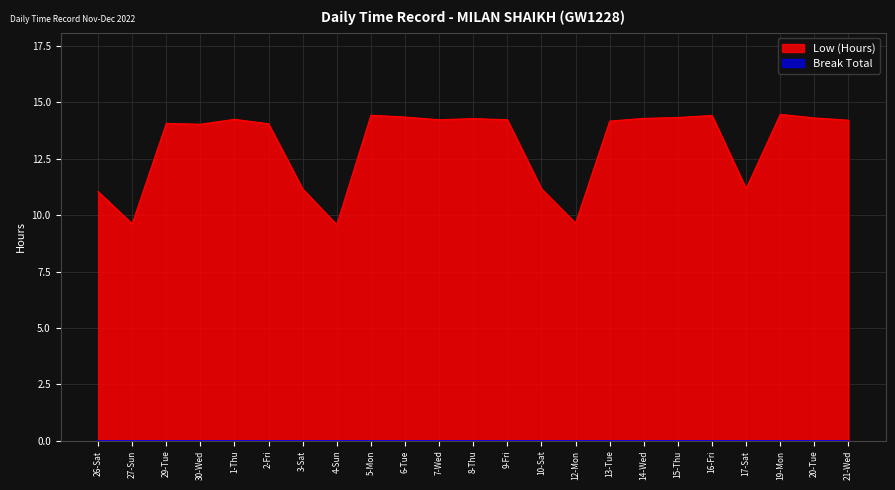

List the labels in order of value, largest first.

19-Mon, 5-Mon, 16-Fri, 6-Tue, 15-Thu, 20-Tue, 14-Wed, 8-Thu, 1-Thu, 7-Wed, 9-Fri, 21-Wed, 13-Tue, 29-Tue, 2-Fri, 30-Wed, 17-Sat, 10-Sat, 3-Sat, 26-Sat, 12-Mon, 27-Sun, 4-Sun